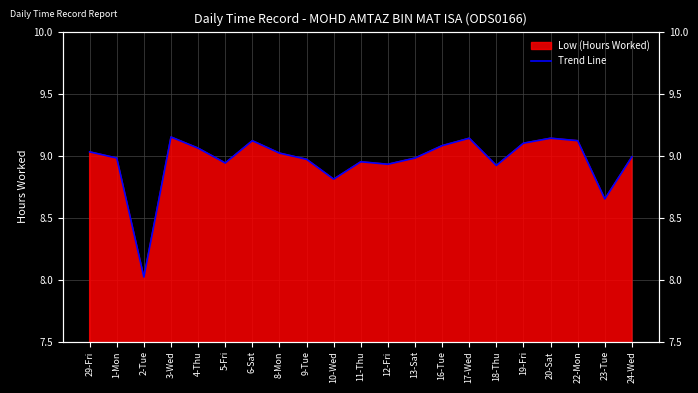

What is the sum of all values?

188.1